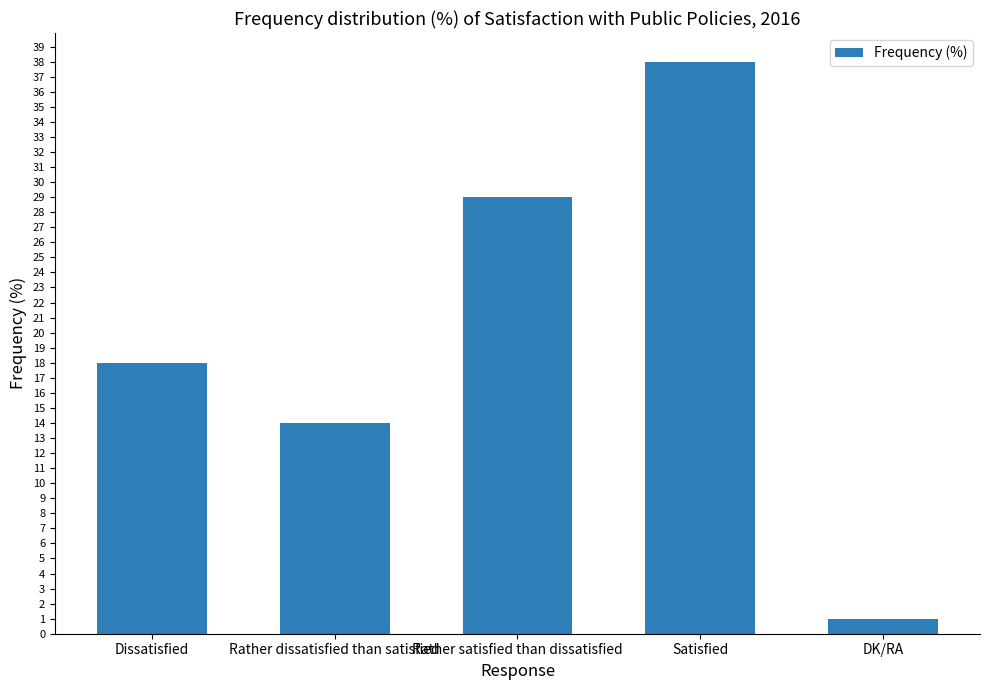

Count the values in the range 14 to 29.

3